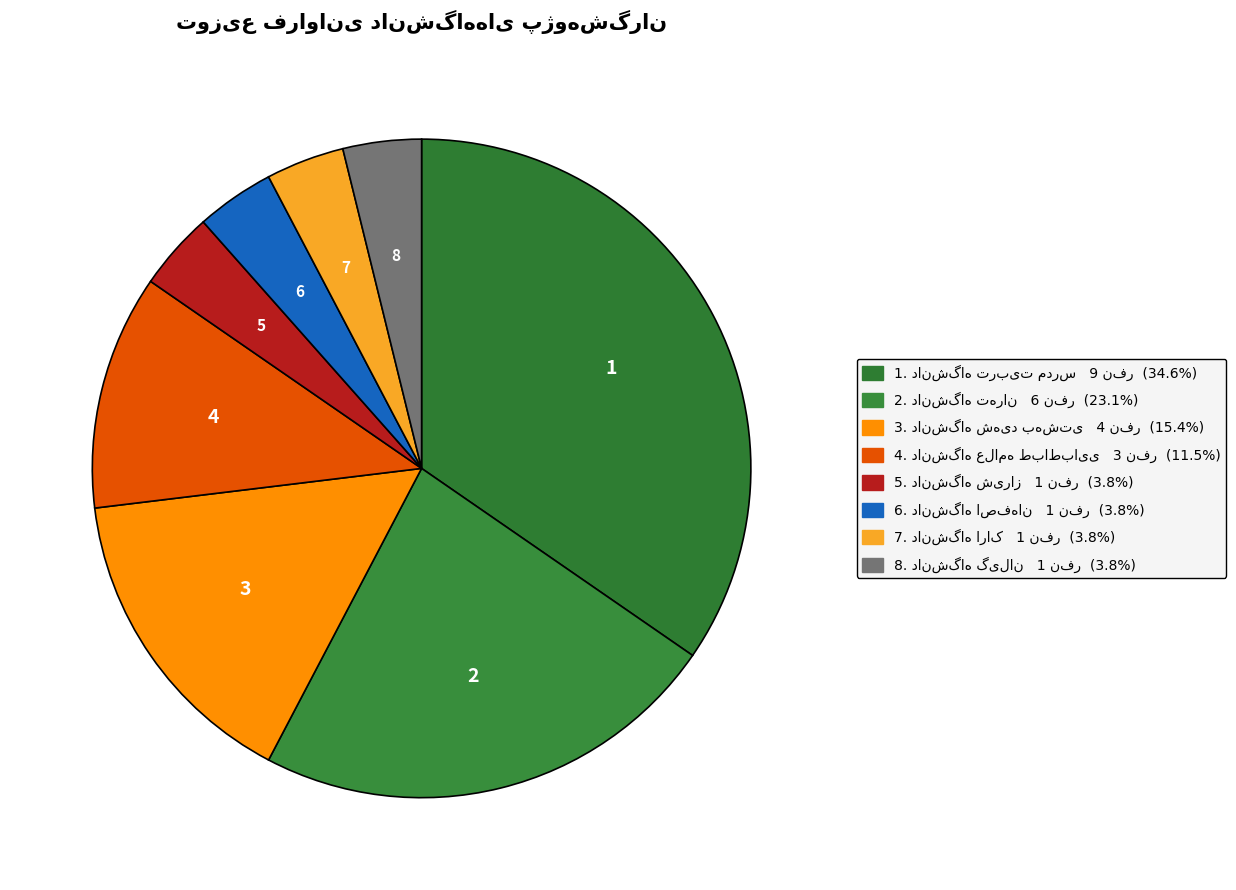

How many slices are in this pie chart?

8